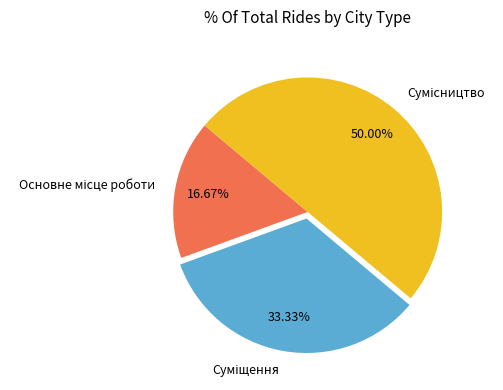

What percentage is the Основне місце роботи slice, to the nearest percent?

17%